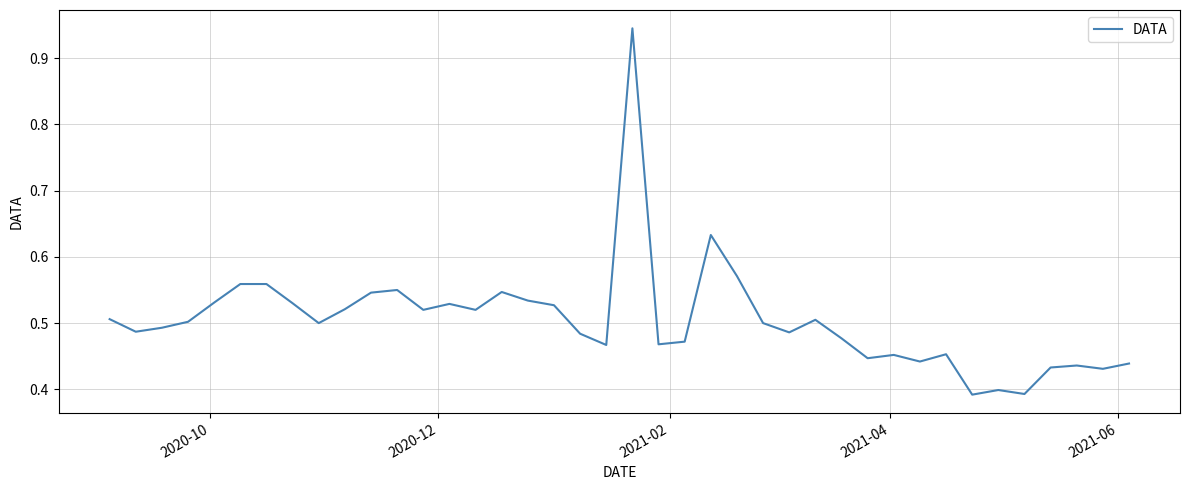

What is the sum of all values?

20.2